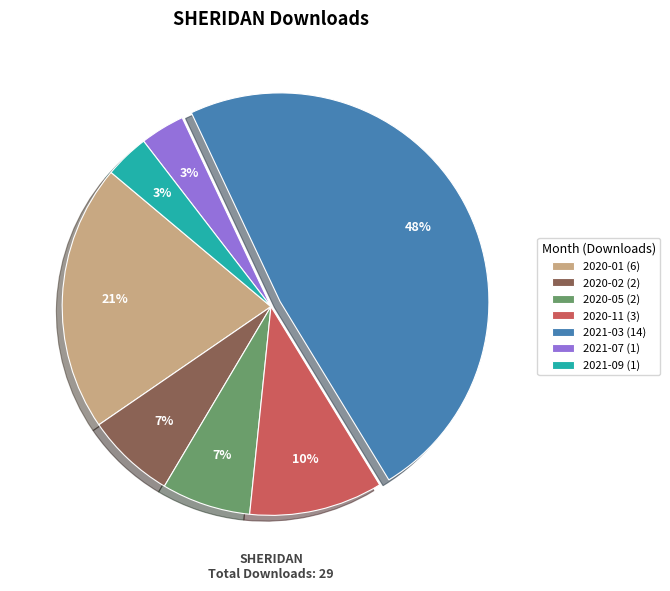

To the nearest percent, what is the difference between the largest and smallest slice percentages?

45%